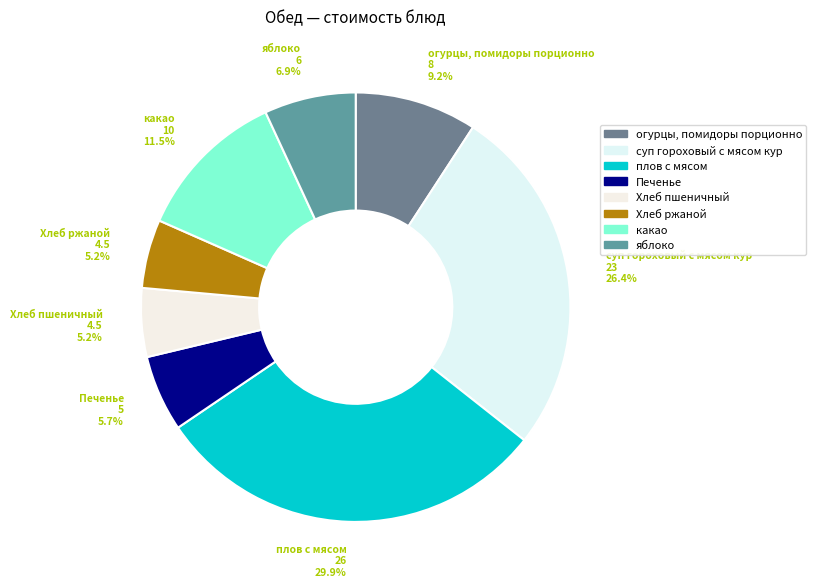

To the nearest percent, what portion does Хлеб пшеничный represent?

5%